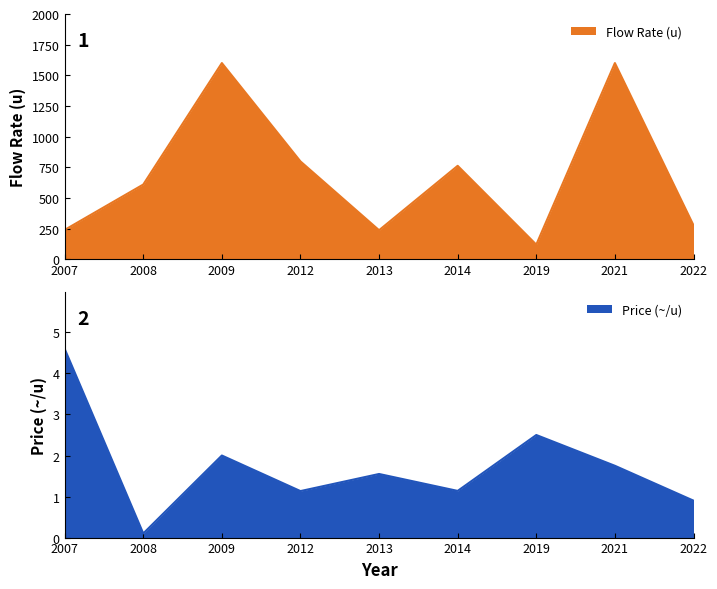

The chart shows a value of 2.9 at 2007. True or false?

False